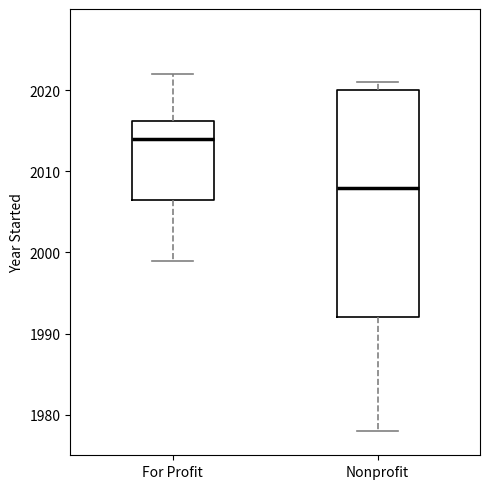

Where does the upper whisker of the box for For Profit end on the y-axis? The values are not printed on the chart, so give them approximately, as read against the axis.

2022